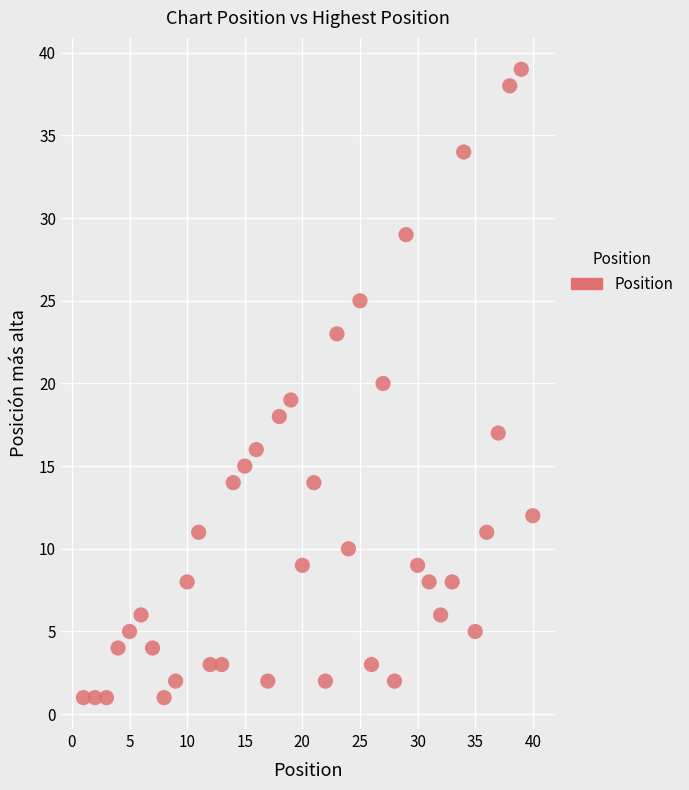

What is the range of X values (max minus min)?

39